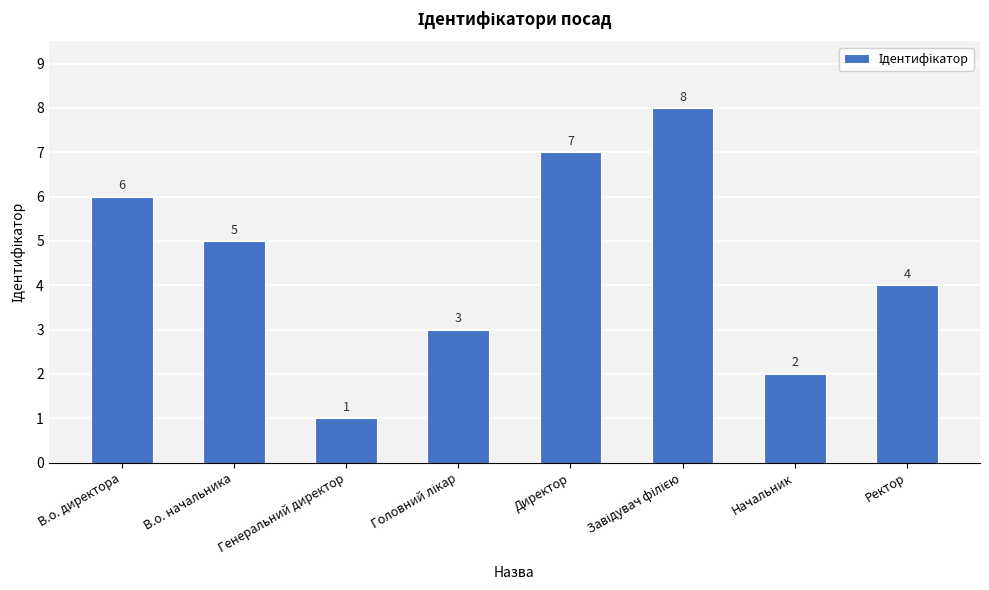

At which label does the data first exceed 5?

В.о. директора